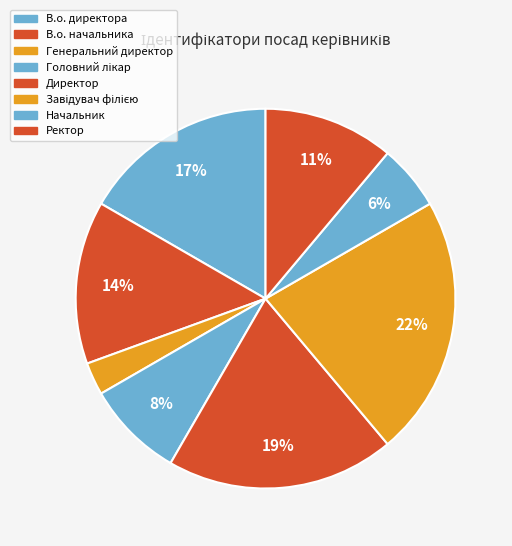

Count the number of slices in the pie.

8